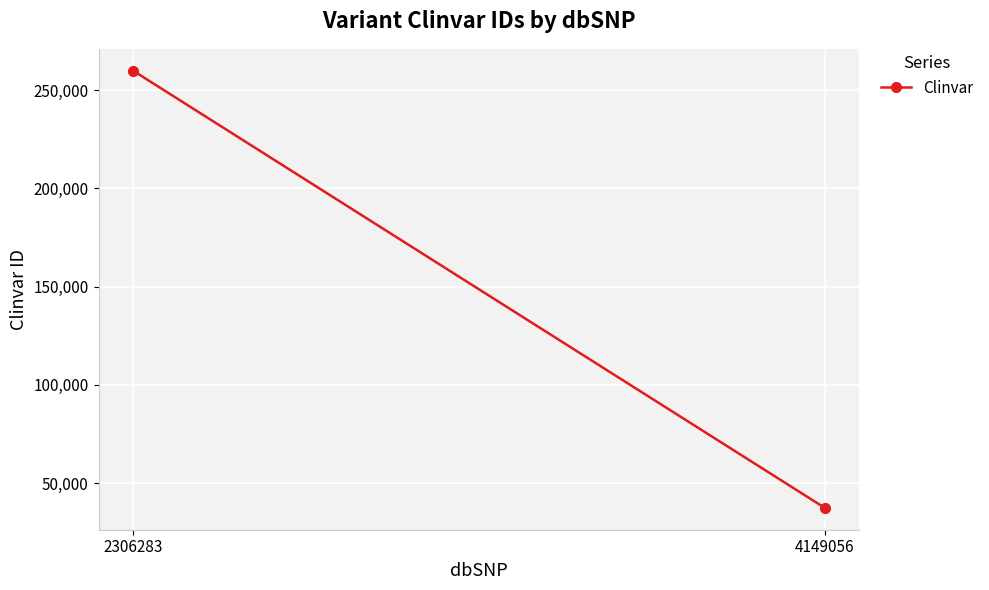

What is the sum of the values at 4149056 and 2306283?

297329